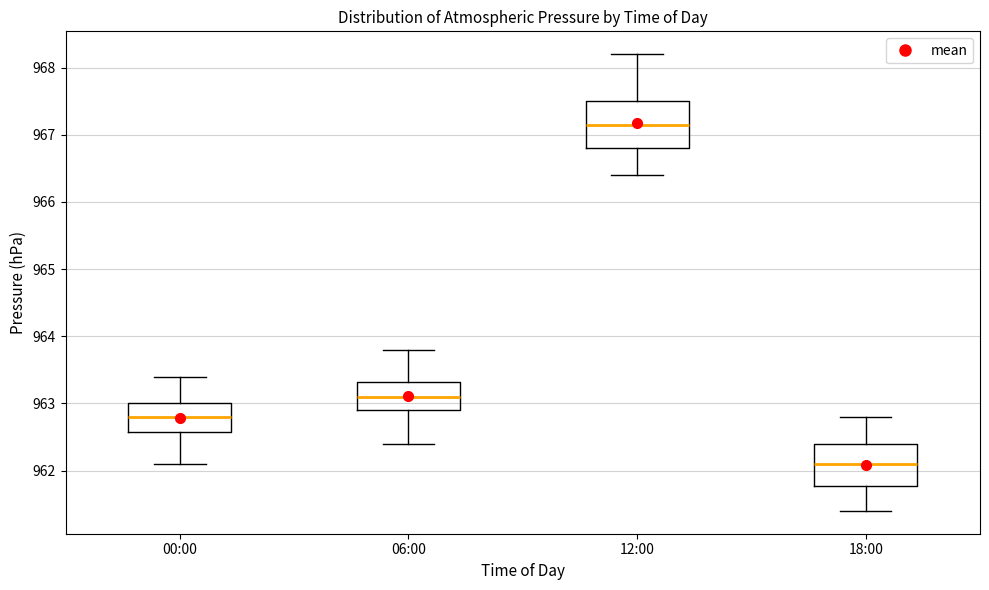

Reading left to right, read every box against the y-axis: the position of its median line, the range the box covers, and the ends of its whiskers. The values are not printed on the chart, so give them approximately, as read against the axis.

00:00: median 962.8, box 962.6 to 963.0, whiskers 962.1 to 963.4
06:00: median 963.1, box 962.9 to 963.3, whiskers 962.4 to 963.8
12:00: median 967.2, box 966.8 to 967.5, whiskers 966.4 to 968.2
18:00: median 962.1, box 961.8 to 962.4, whiskers 961.4 to 962.8